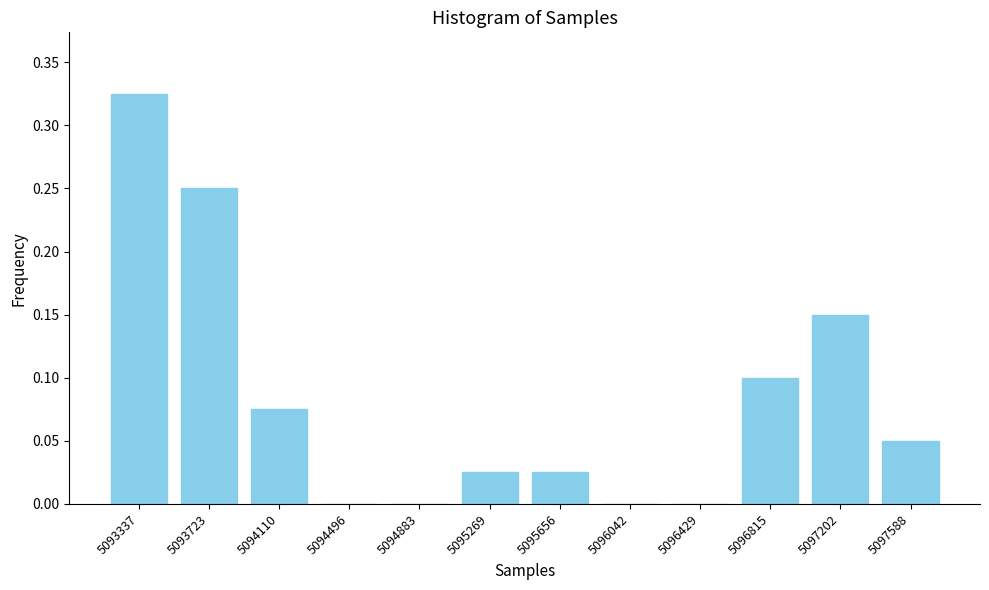

What is the sum of all values?

1.0